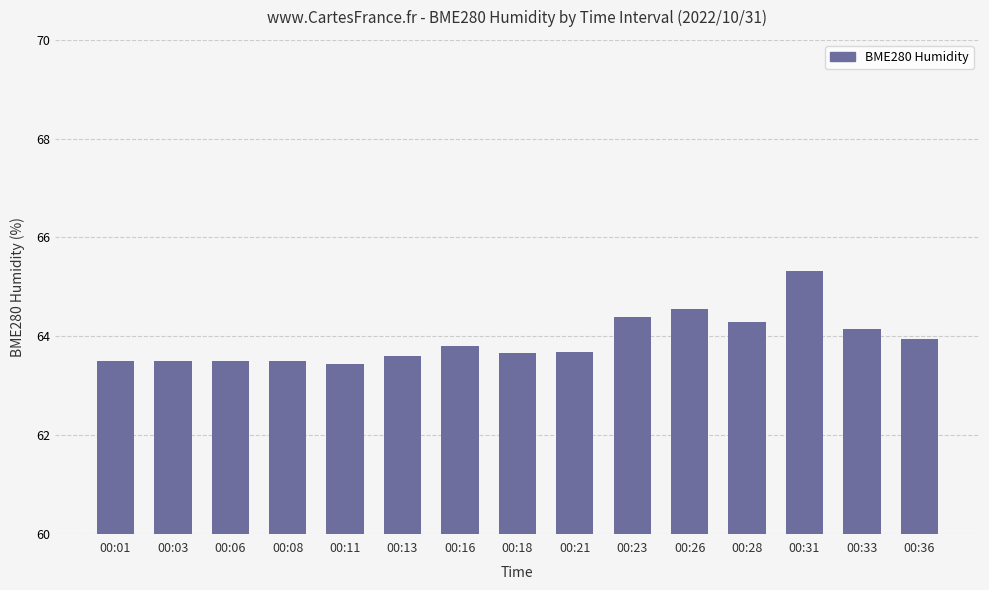

Which label corresponds to the largest value in the chart?

00:31